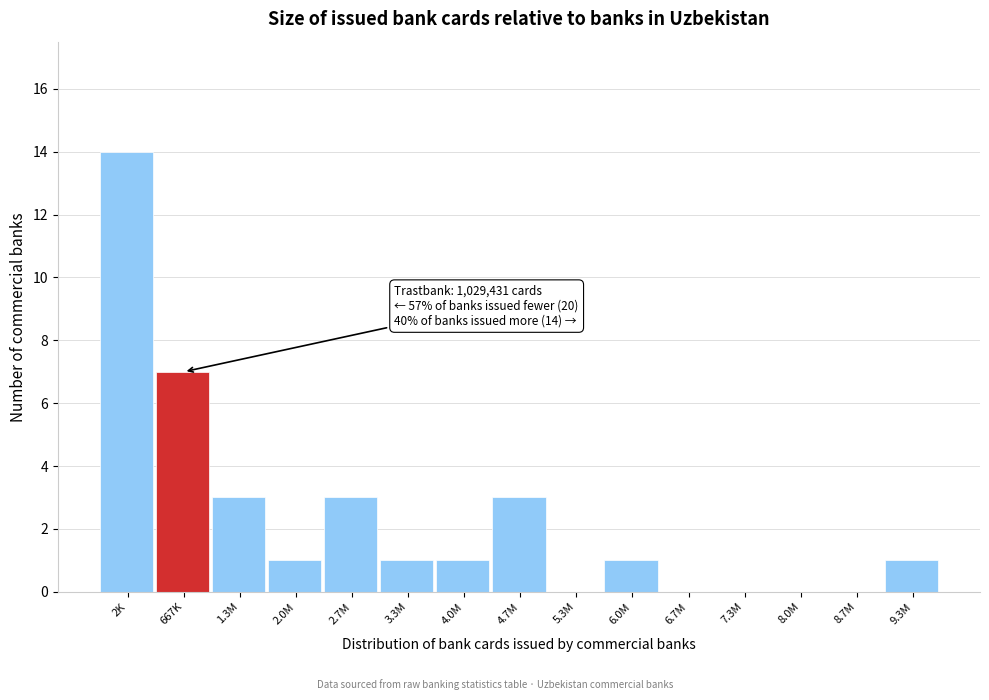

Reading left to right, extract all data points from this chart.

2K=14	667K=7	1.3M=3	2.0M=1	2.7M=3	3.3M=1	4.0M=1	4.7M=3	5.3M=0	6.0M=1	6.7M=0	7.3M=0	8.0M=0	8.7M=0	9.3M=1